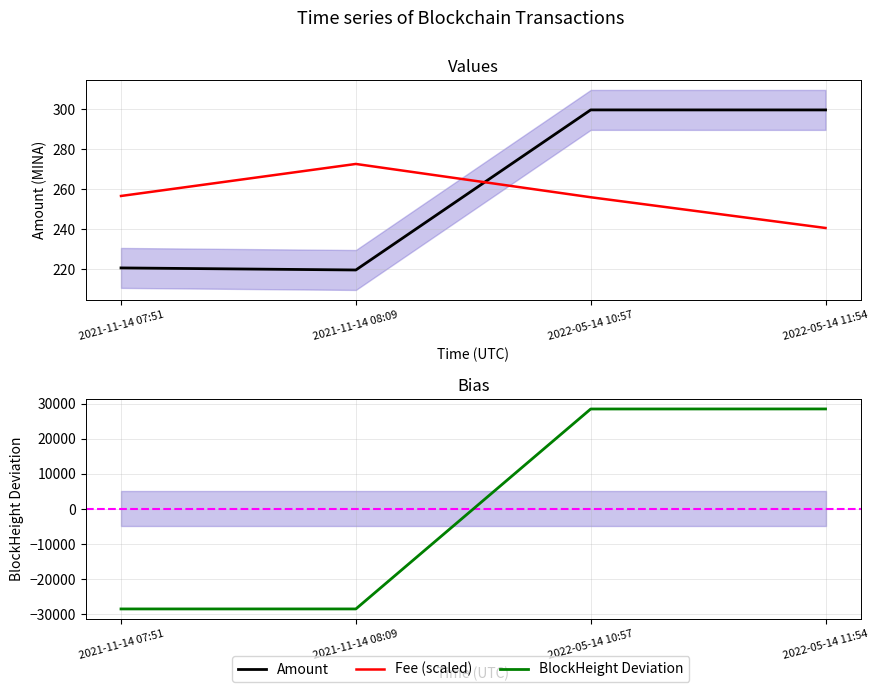

True or false: Fee (scaled) has more than 2 points higher than both neighbors.

False